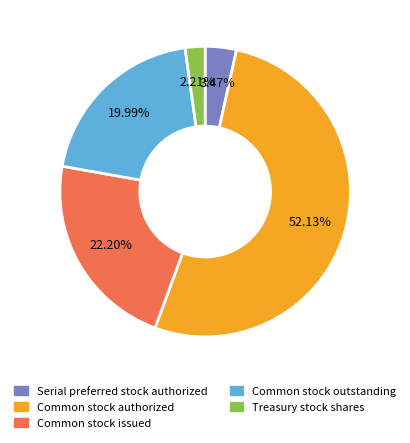

Which category has the biggest portion of the pie?

Common stock authorized